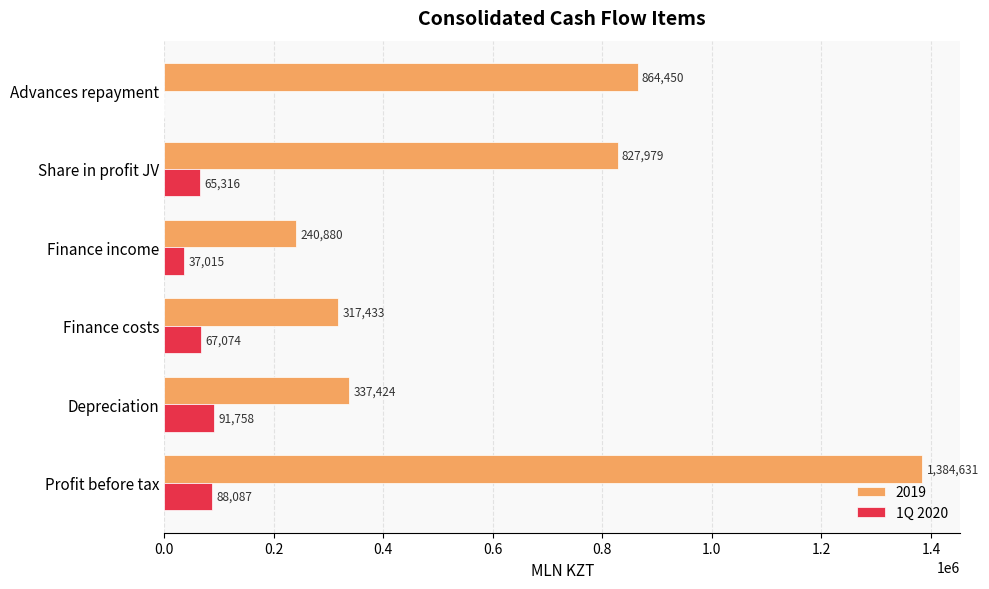

What is the sum of the 1Q 2020 values at Share in profit JV and Finance income?

102331